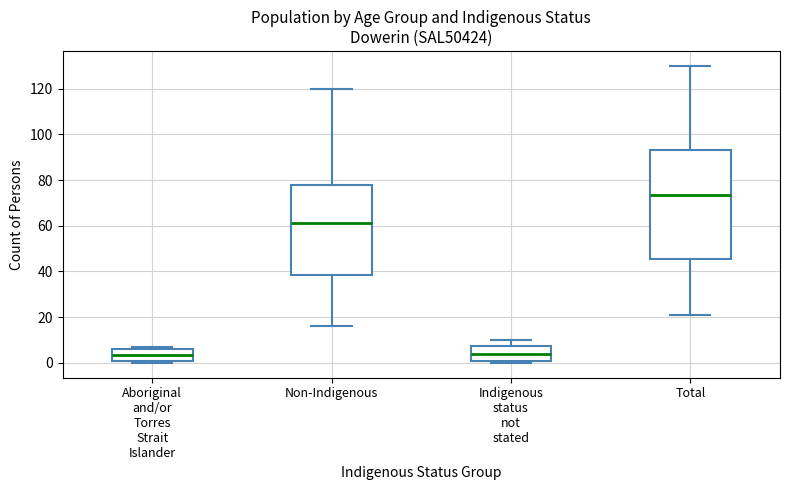

Where does the upper whisker of the box for Total end on the y-axis? The values are not printed on the chart, so give them approximately, as read against the axis.

130